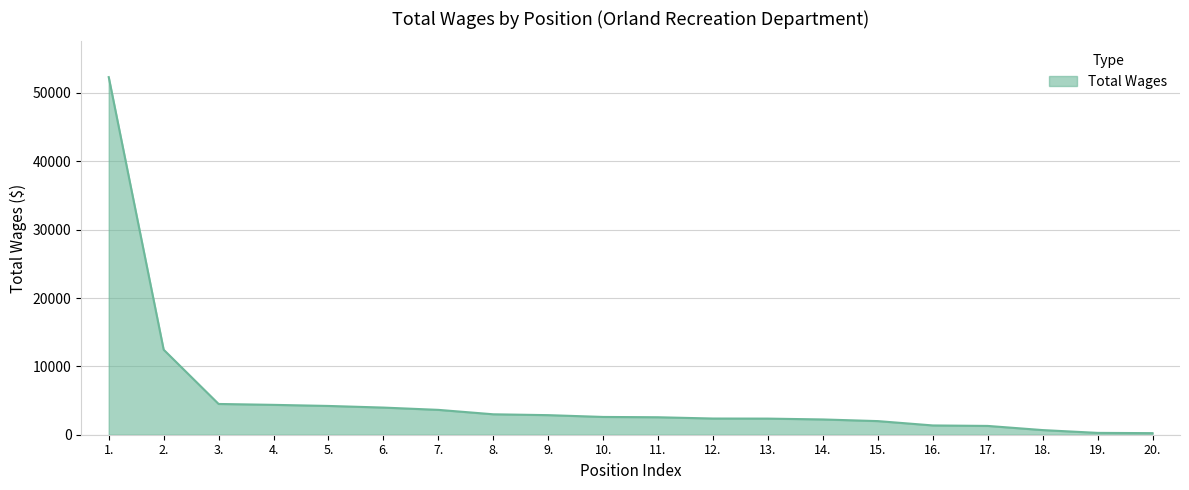

Is it true that the value at 3. is 7187?

False